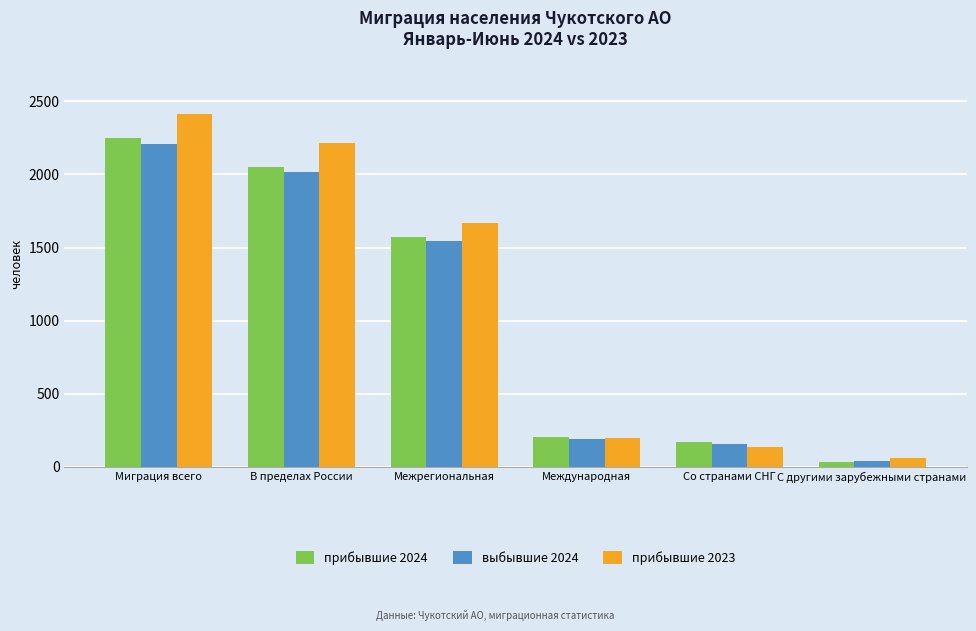

Rank the series by their maximum value, from highest to lowest.

прибывшие 2023, прибывшие 2024, выбывшие 2024